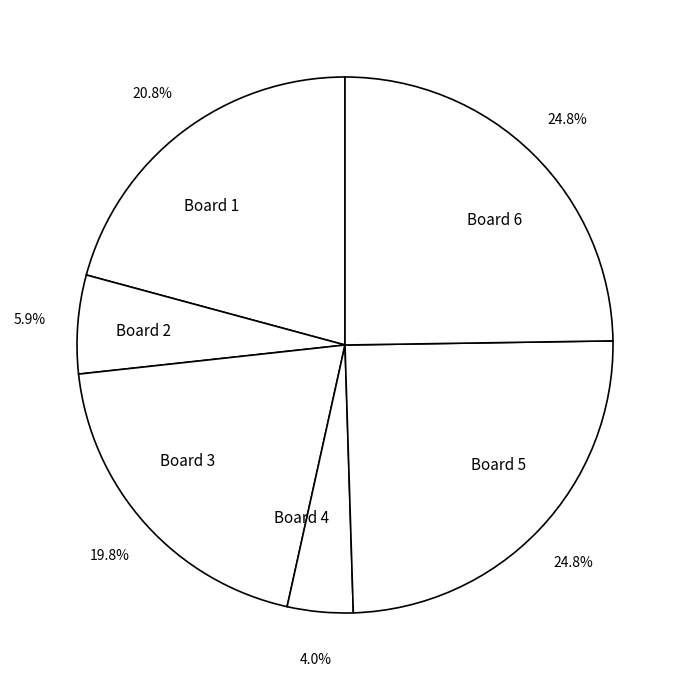

Approximately how many times larger is the value at Board 3 compared to Board 6?

0.8